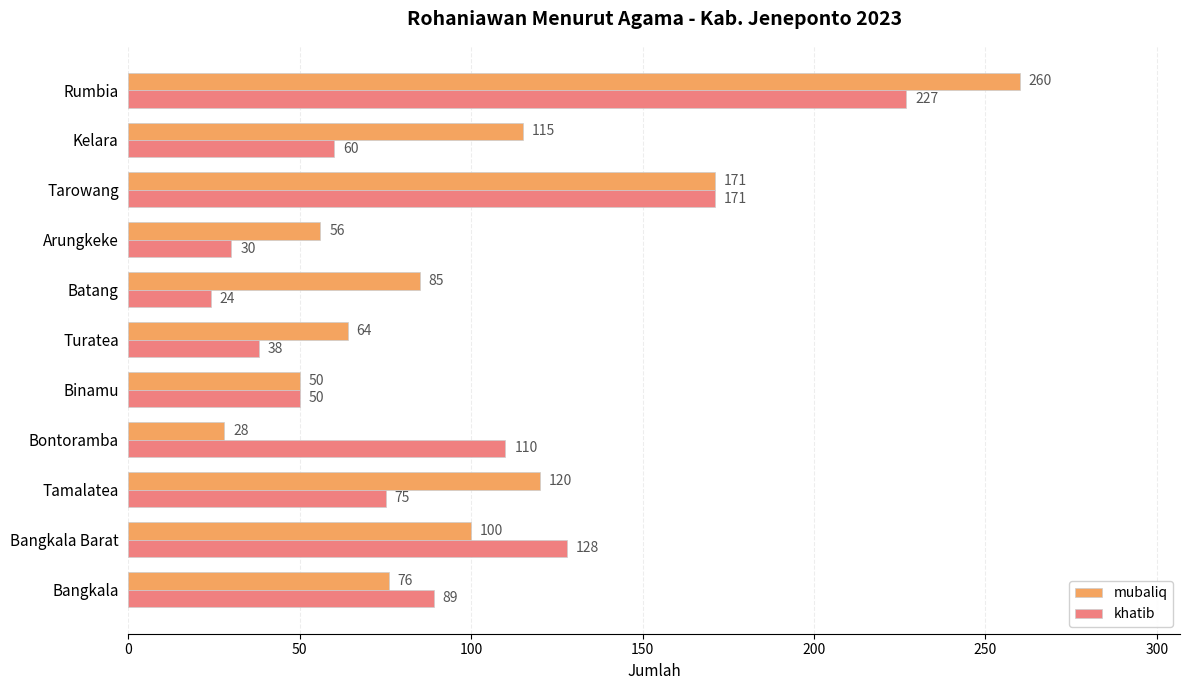

What is the average value of the khatib series?

91